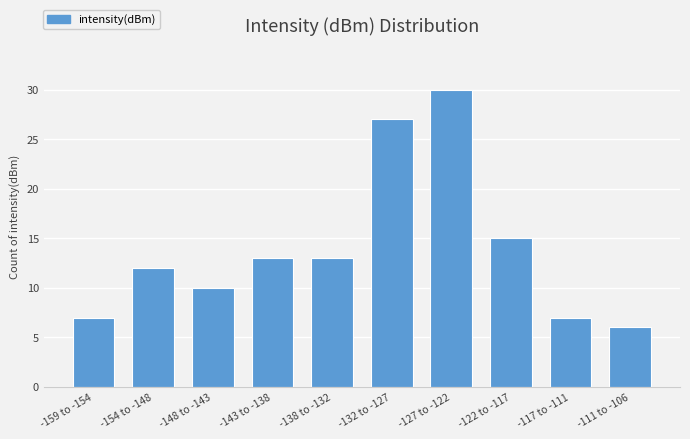

Reading left to right, transcribe all the data shown in this chart.

7	12	10	13	13	27	30	15	7	6